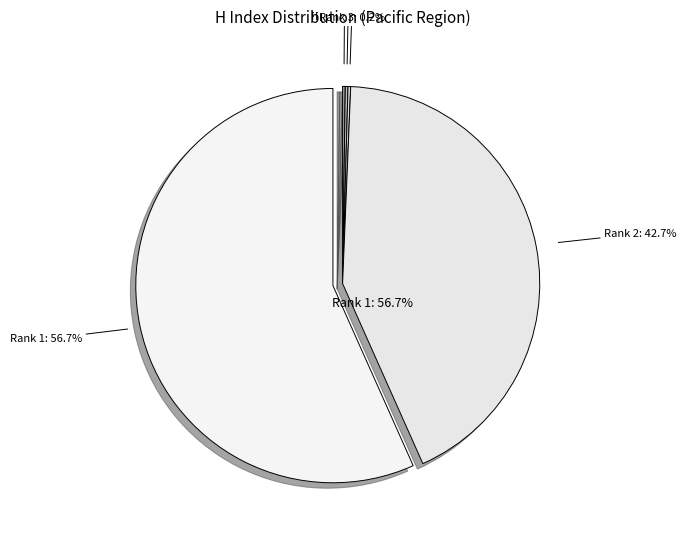

Which slice is the smallest?

5th International Institute